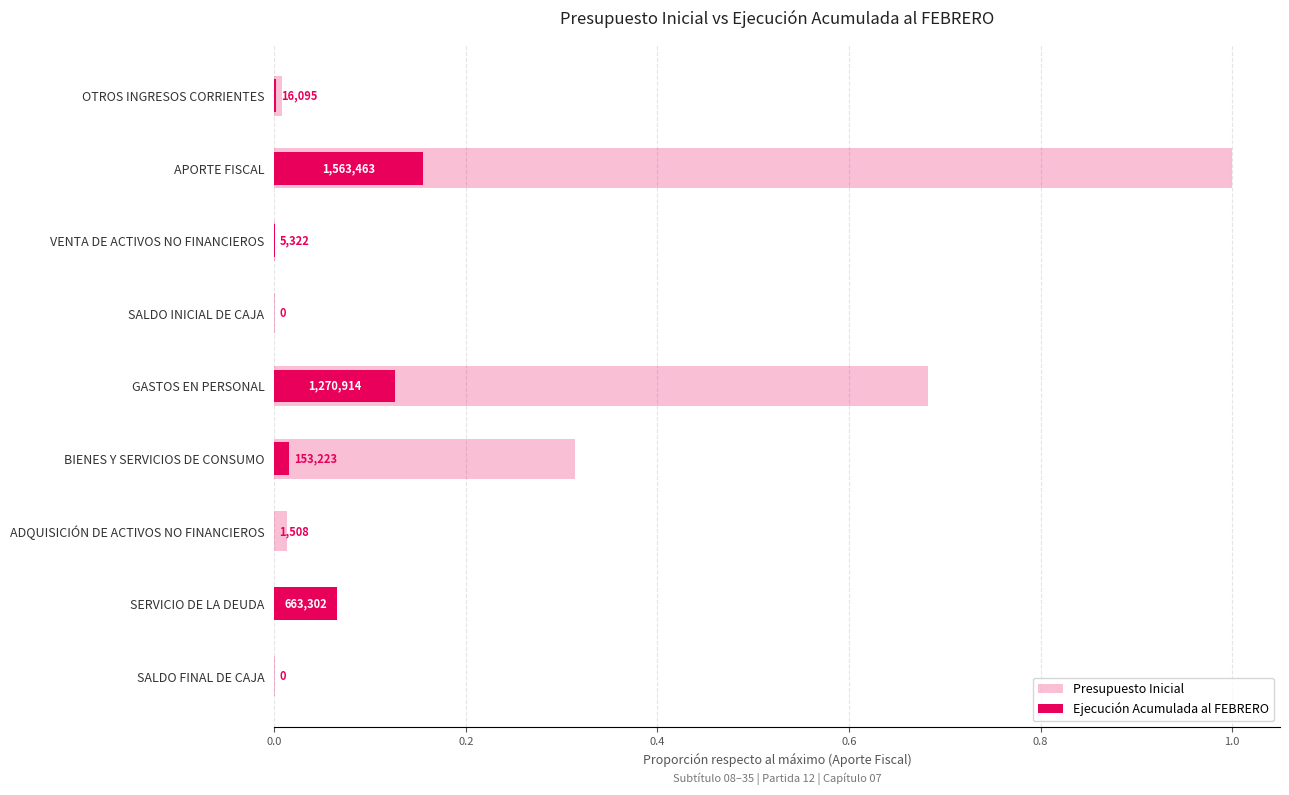

What position from the right is SALDO FINAL DE CAJA?

1